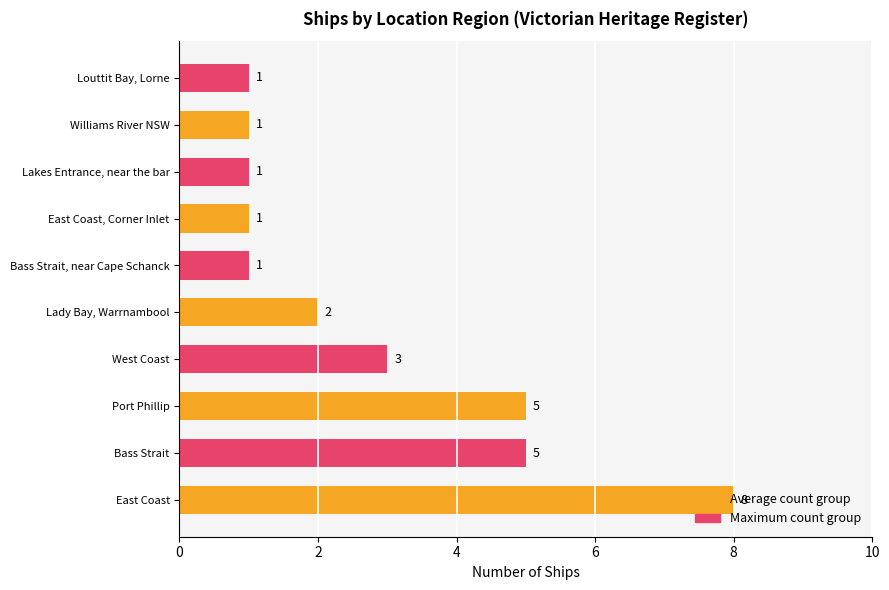

Count the values in the range 1 to 5.

9